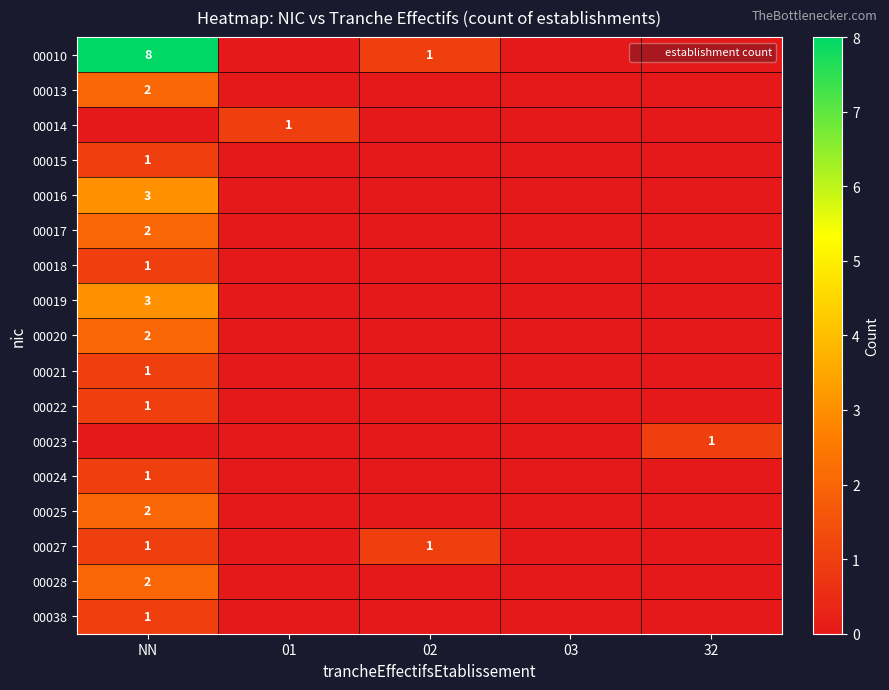

The 00024 series shows 1 at NN. True or false?

True